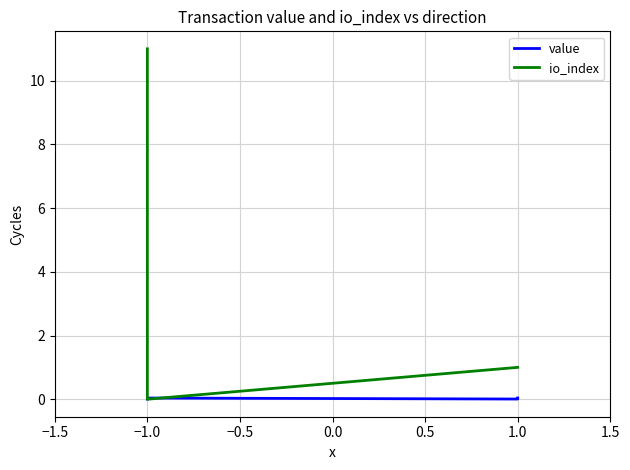

Which series ends up on top after the final intersection of io_index and value?

io_index